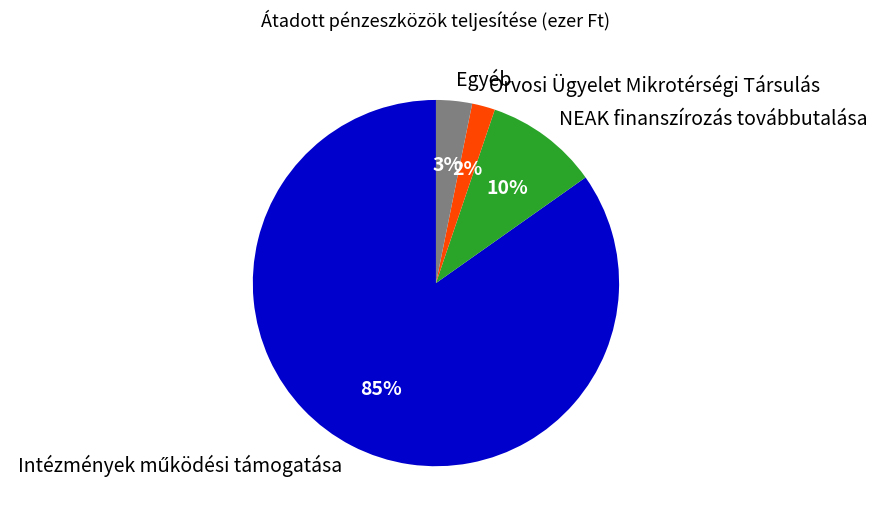

To the nearest percent, what is the difference between the largest and smallest slice percentages?

83%